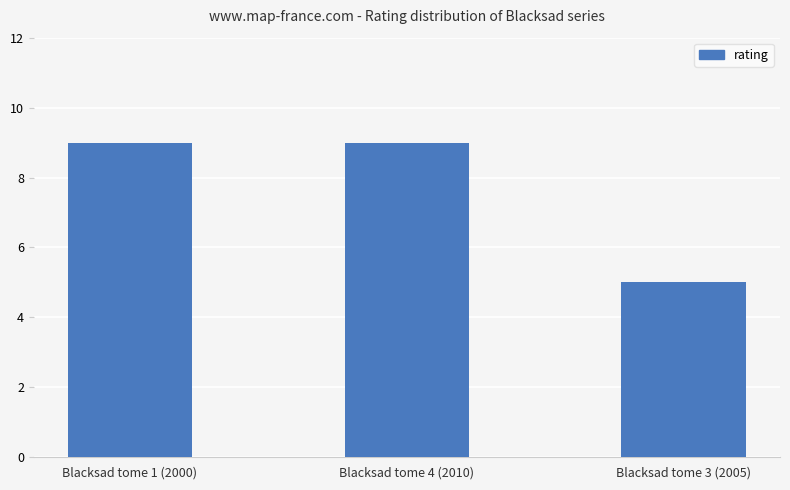

What is the greatest value displayed?

9